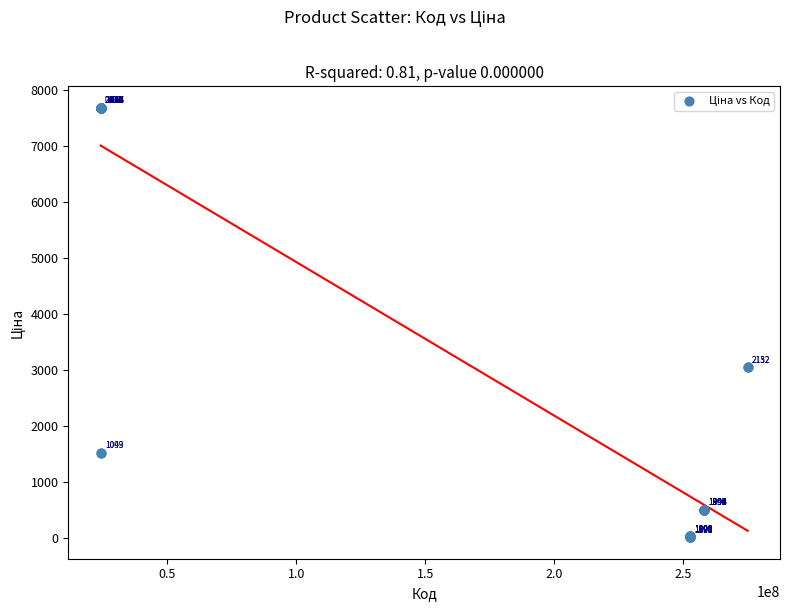

What Y value in the scatter plot is closest to 3851?

3059.7